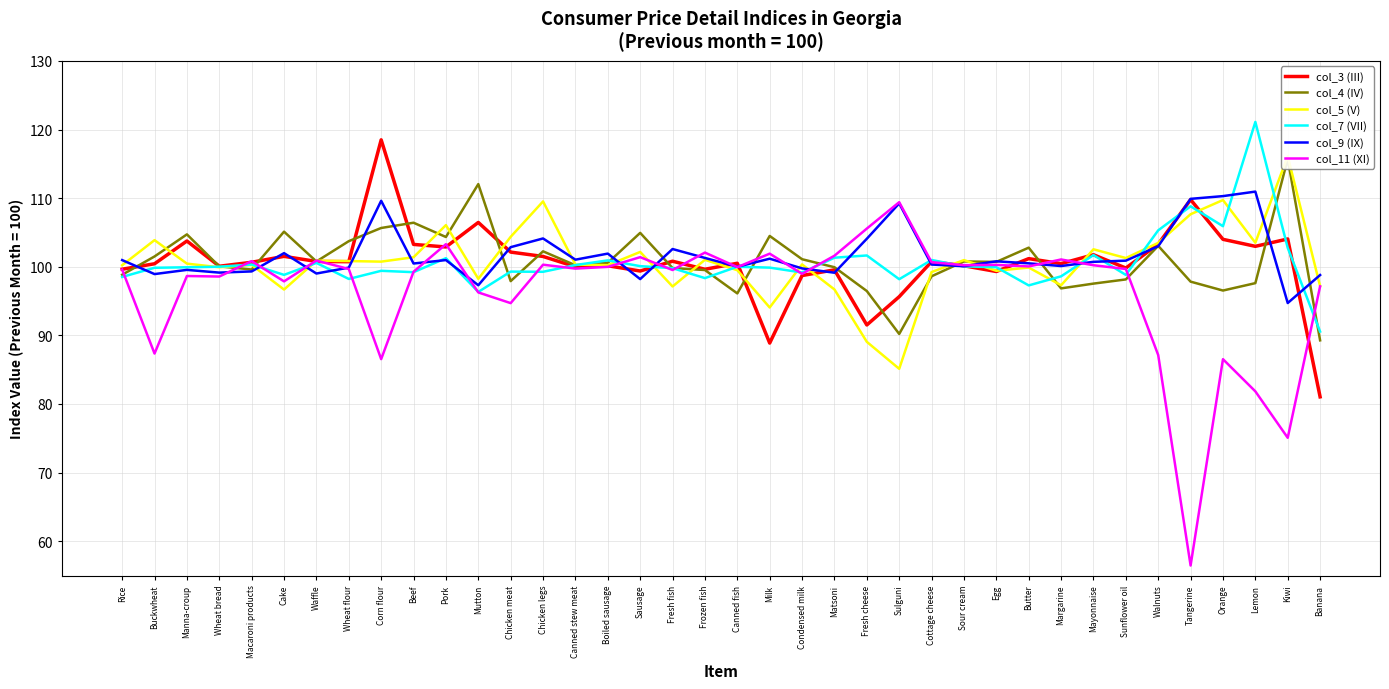

How many times do col_3 (III) and col_7 (VII) cross each other?

11